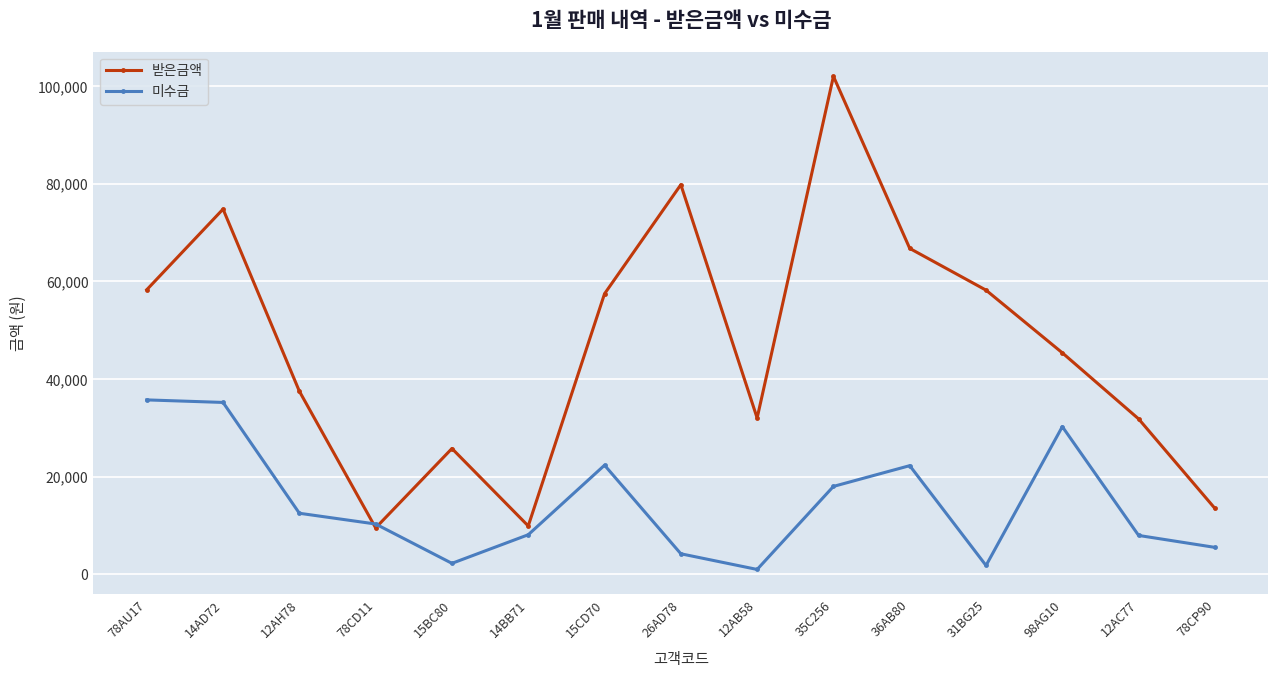

Rank the series at 12AB58 from highest to lowest value.

받은금액, 미수금